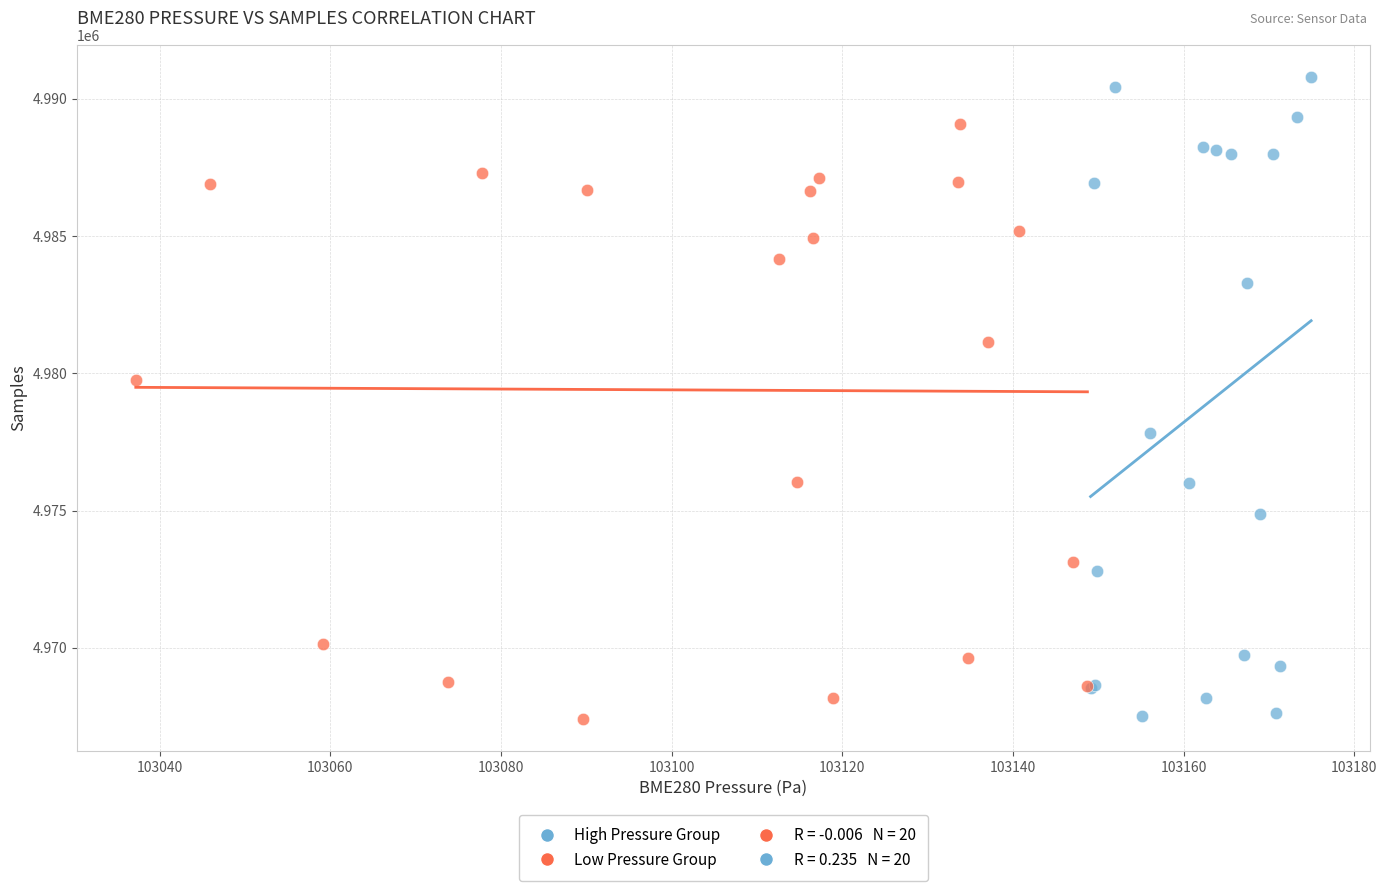

Which series contains the highest Y value?

High Pressure Group